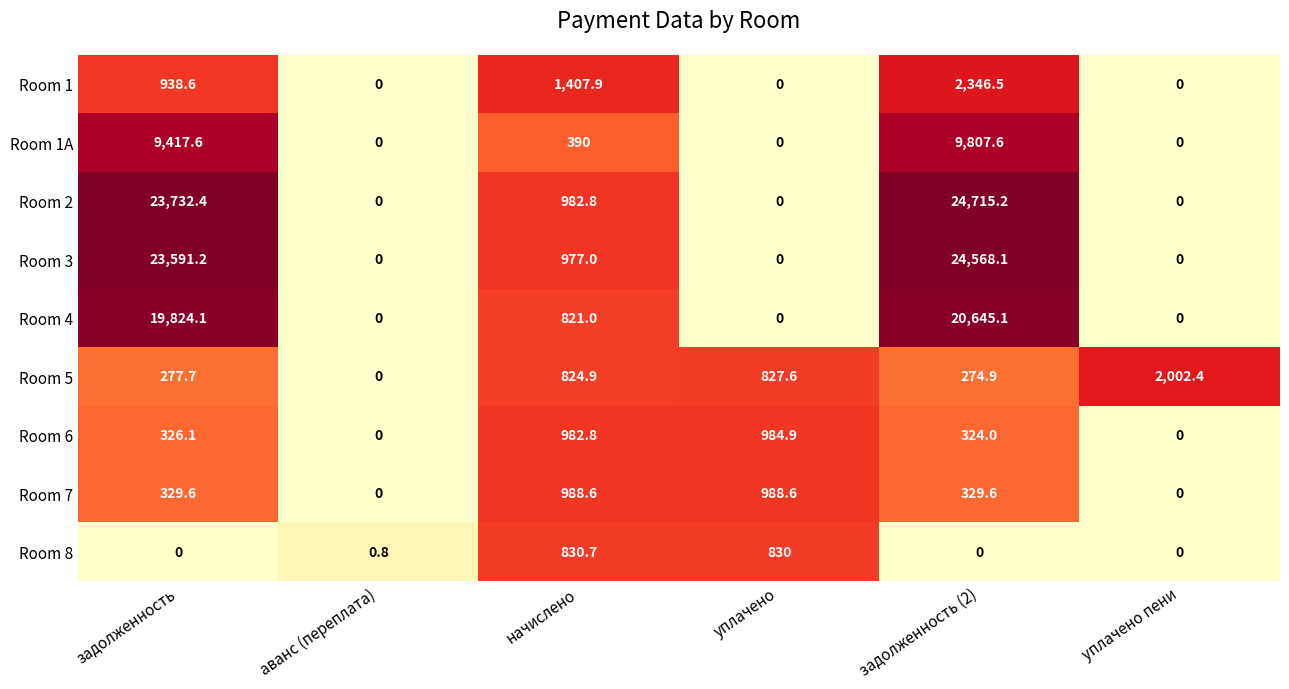

True or false: Room 5 has a value of 486.6 at уплачено.

False